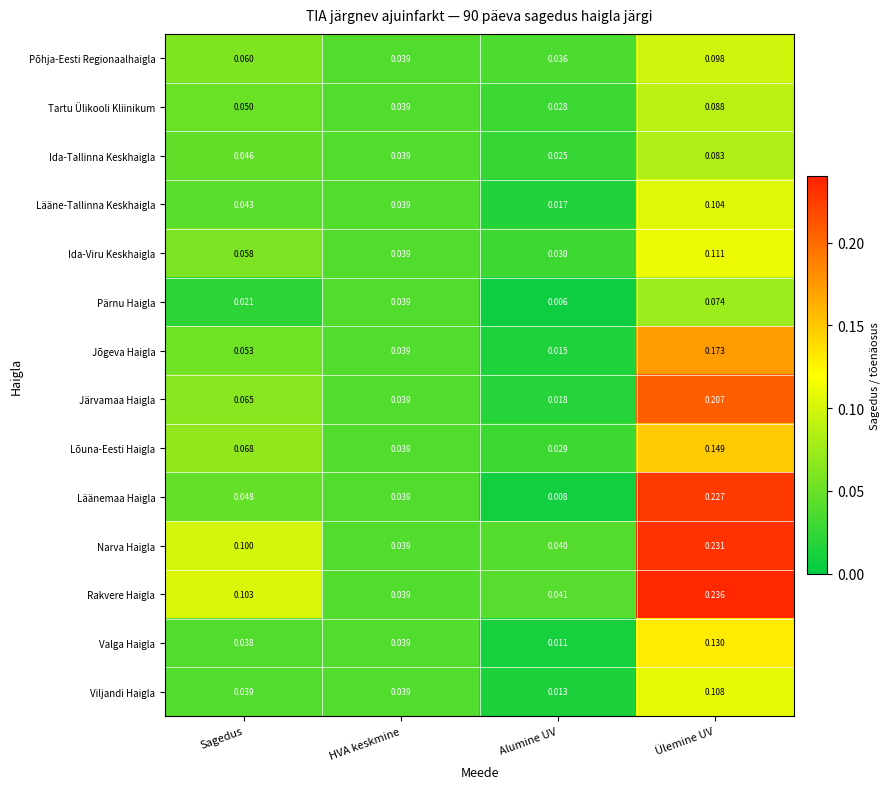

Which series has the widest spread of values?

Läänemaa Haigla